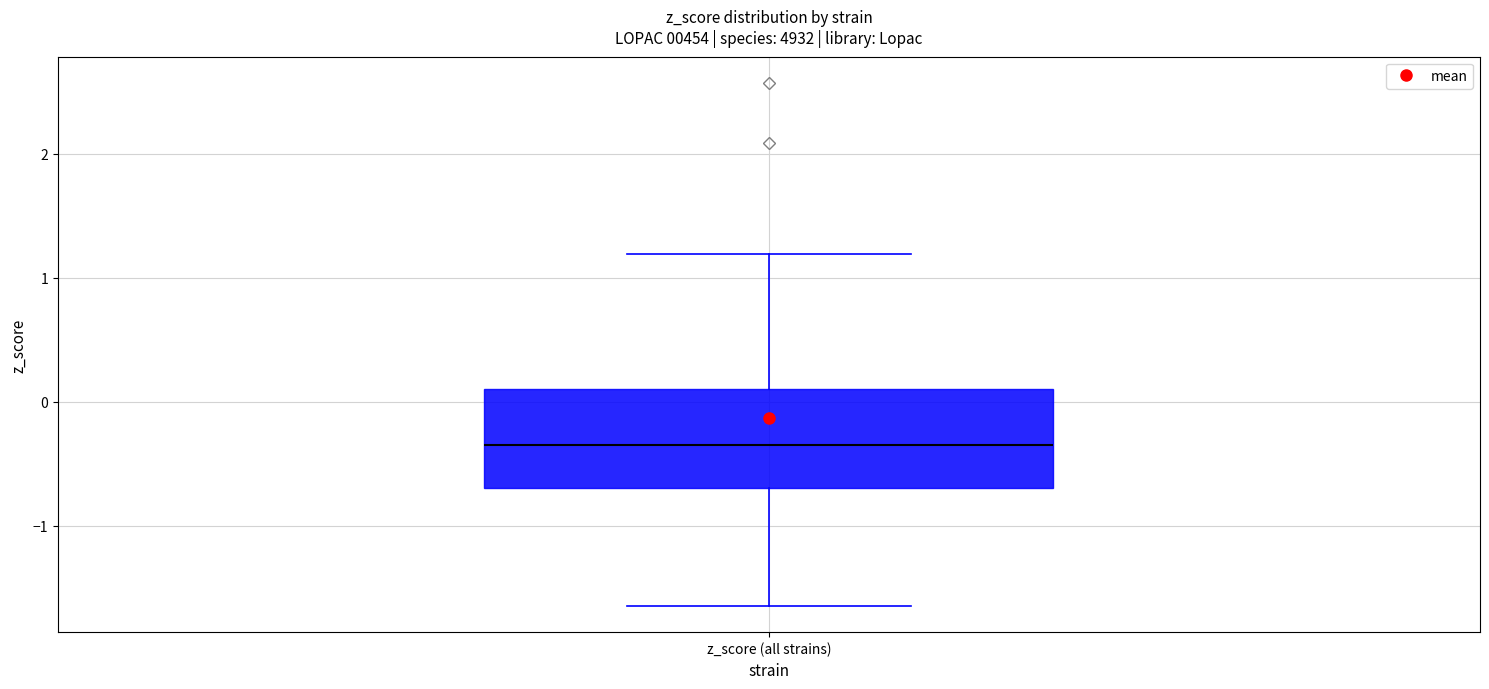

Transcribe this box plot: give where the median line is, the range the box spans, and where the two whiskers end, as read against the y-axis. The values are not printed on the chart, so give them approximately, as read against the axis.

median -0.3, box -0.7 to 0.1, whiskers -1.6 to 1.2